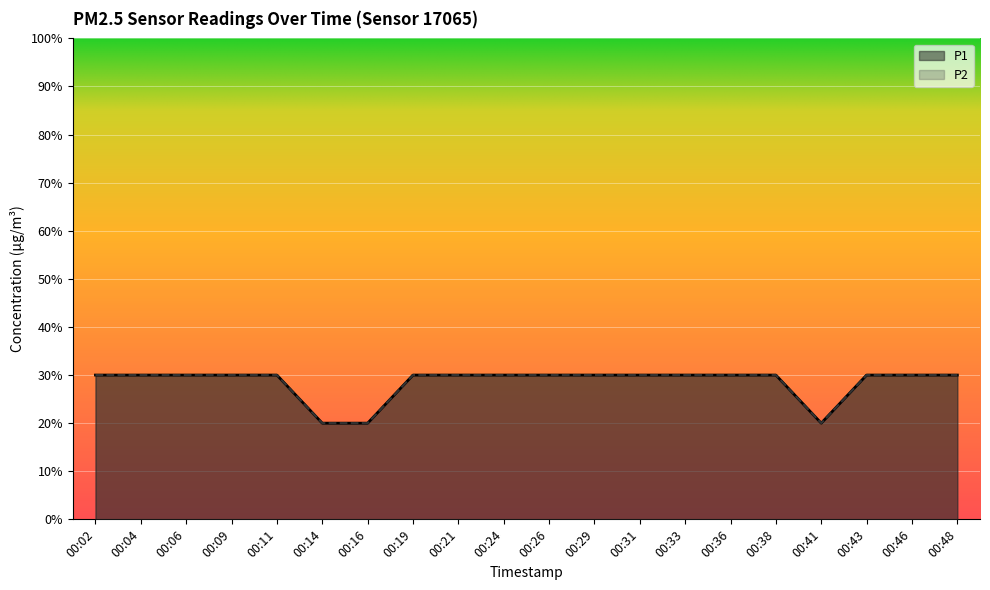

Where is P1 nearest to the value 0?

00:14